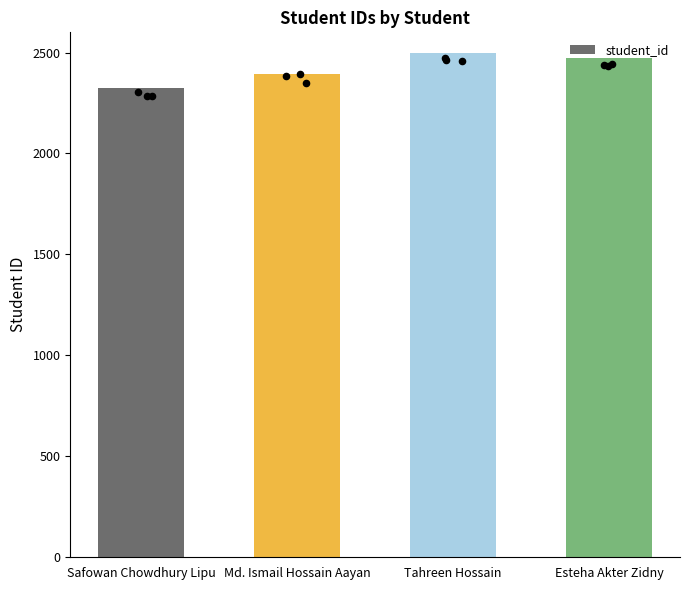

What is the ratio of the value at Md. Ismail Hossain Aayan to the value at Esteha Akter Zidny?

1.0